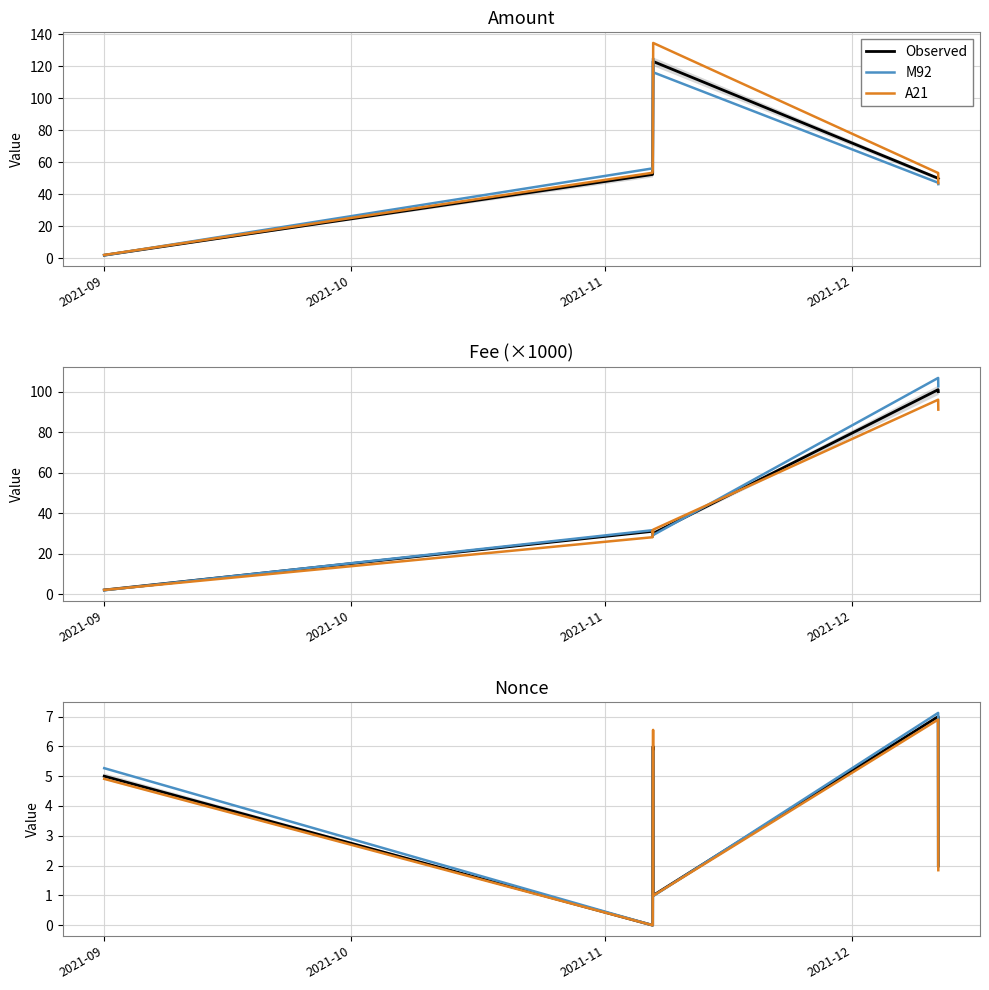

The Observed series shows 10.2 at 5. True or false?

False